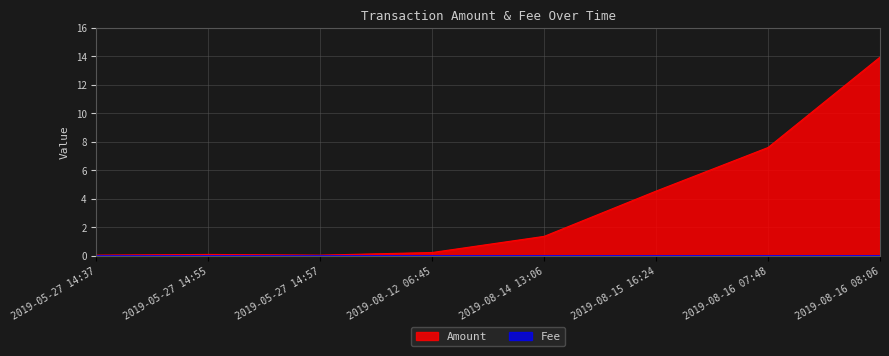

The value at 2019-08-16 07:48 is 2.5. True or false?

False